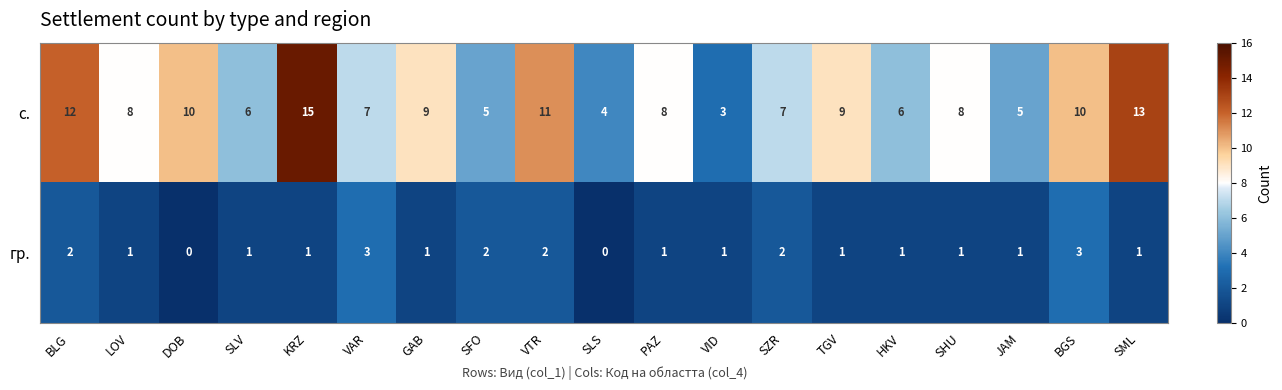

What is the difference between the maximum and minimum values in the гр. series?

3